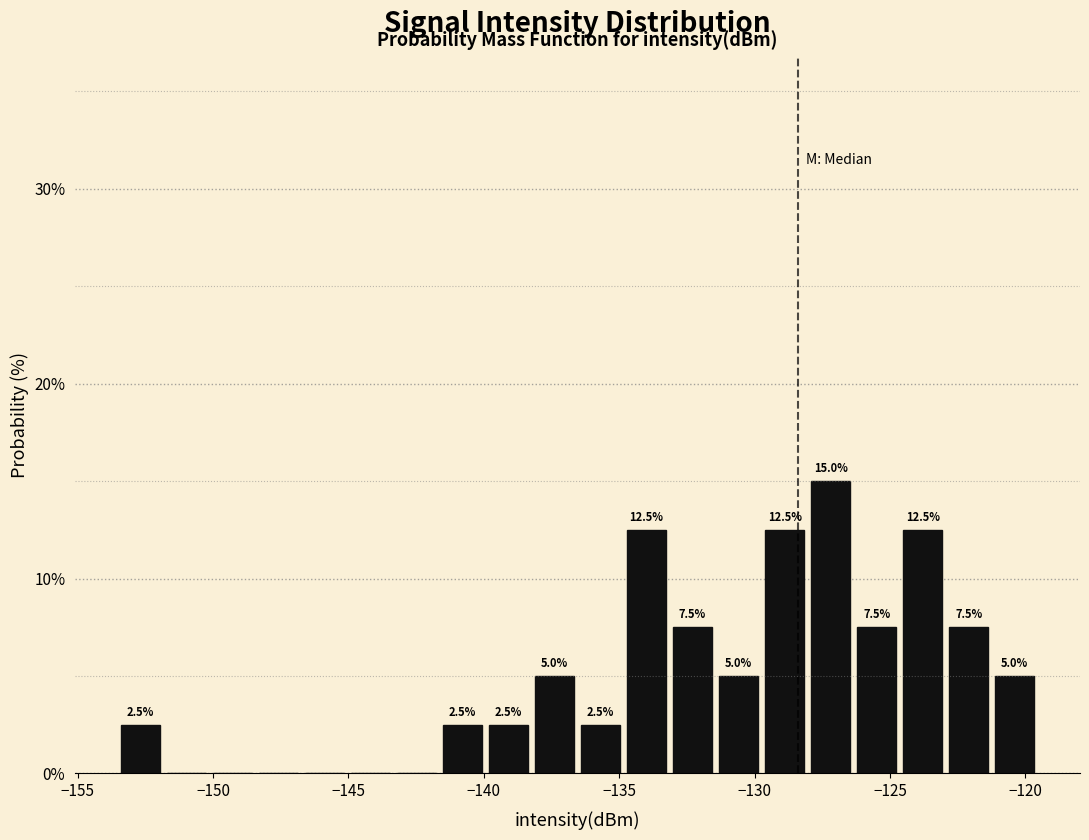

Read against the x-axis, roughly where is the centre of the tallest bar?

-127.0